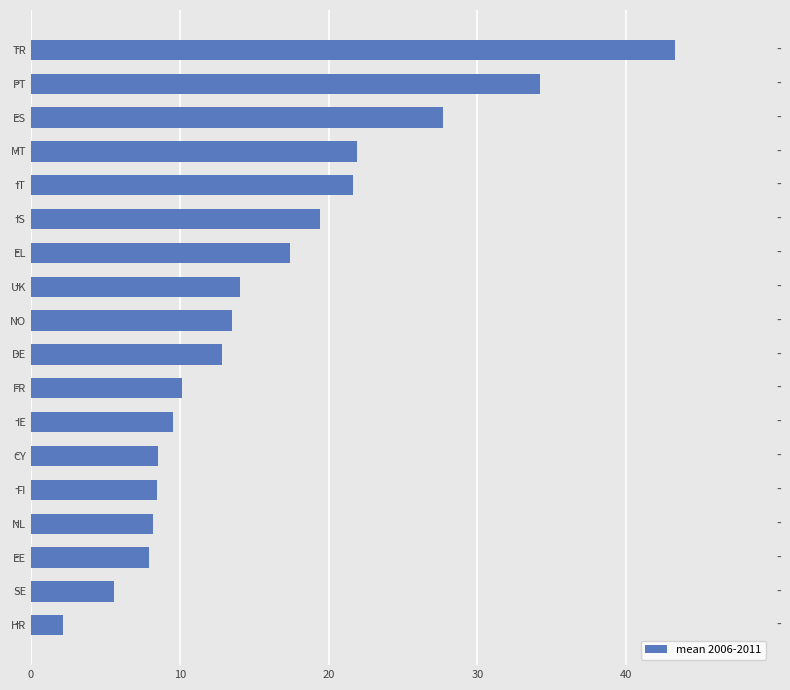

The value at HR is 2.2. True or false?

True